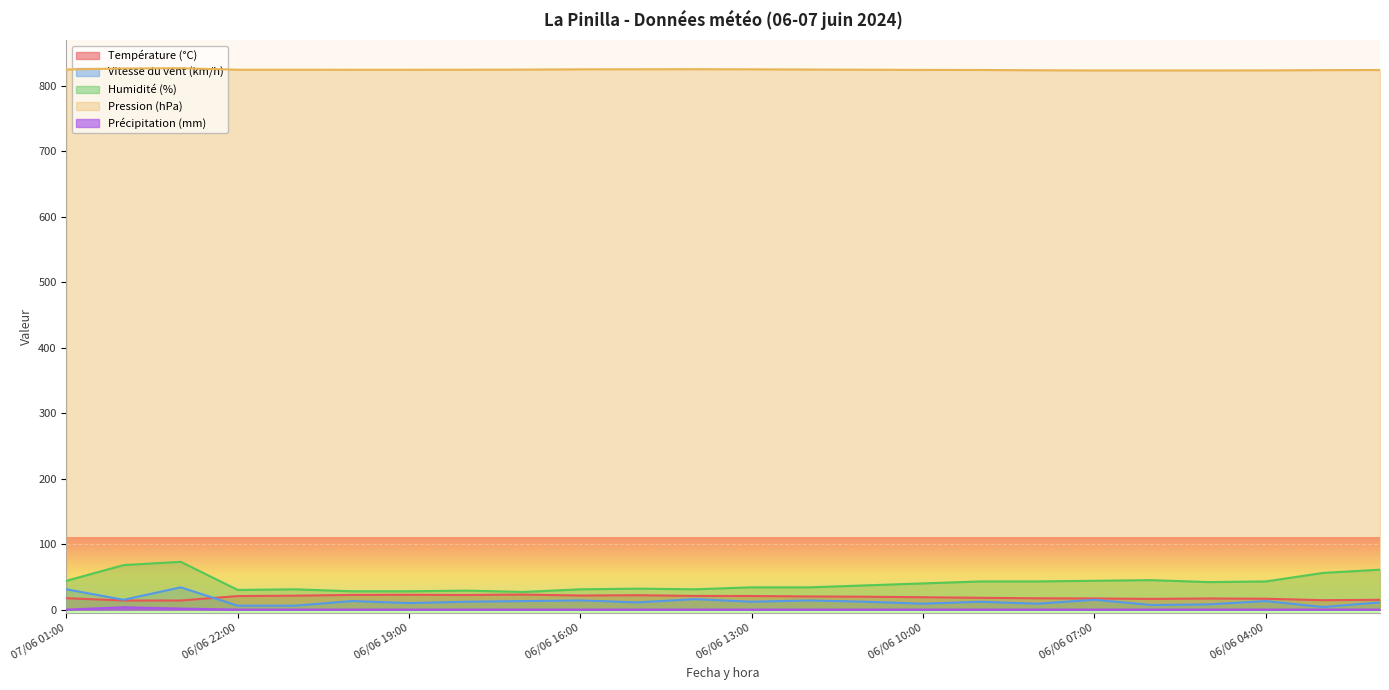

Between which two adjacent categories do Température (°C) and Vitesse du vent (km/h) first intersect?

06/06 23:00 and 06/06 22:00